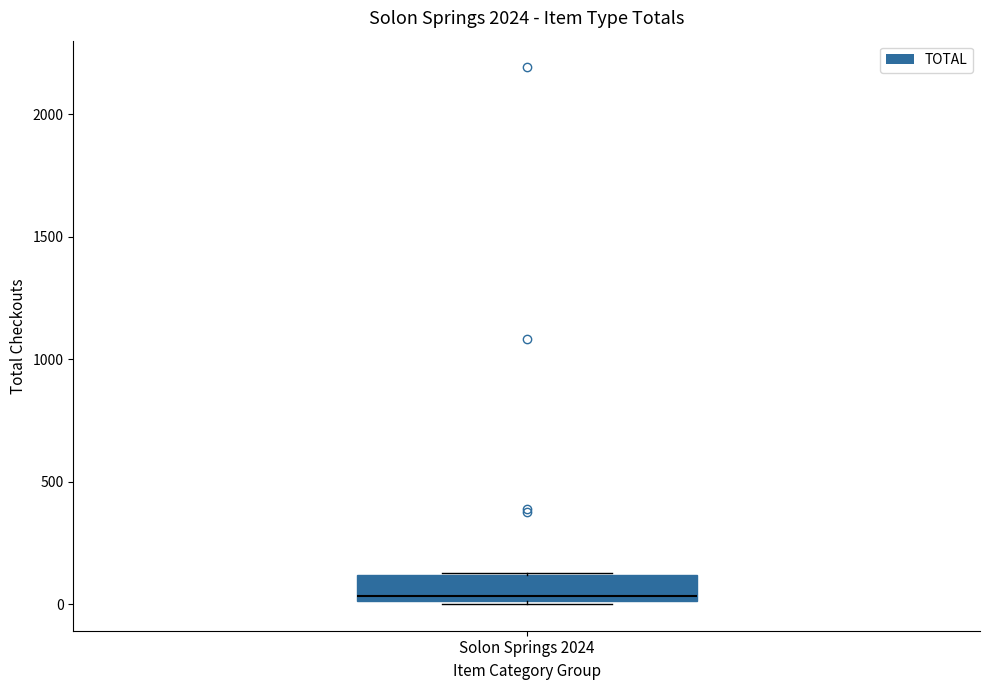

Read this box plot against the y-axis: the position of the median line, the range covered by the box, and the ends of both whiskers. The values are not printed on the chart, so give them approximately, as read against the axis.

median 50, box 0 to 100, whiskers 0 to 150